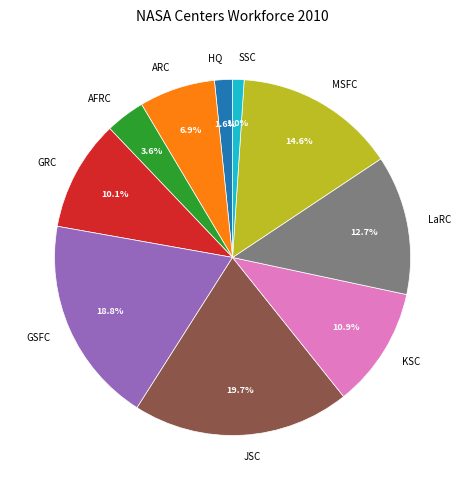

How many segments does this pie chart have?

10